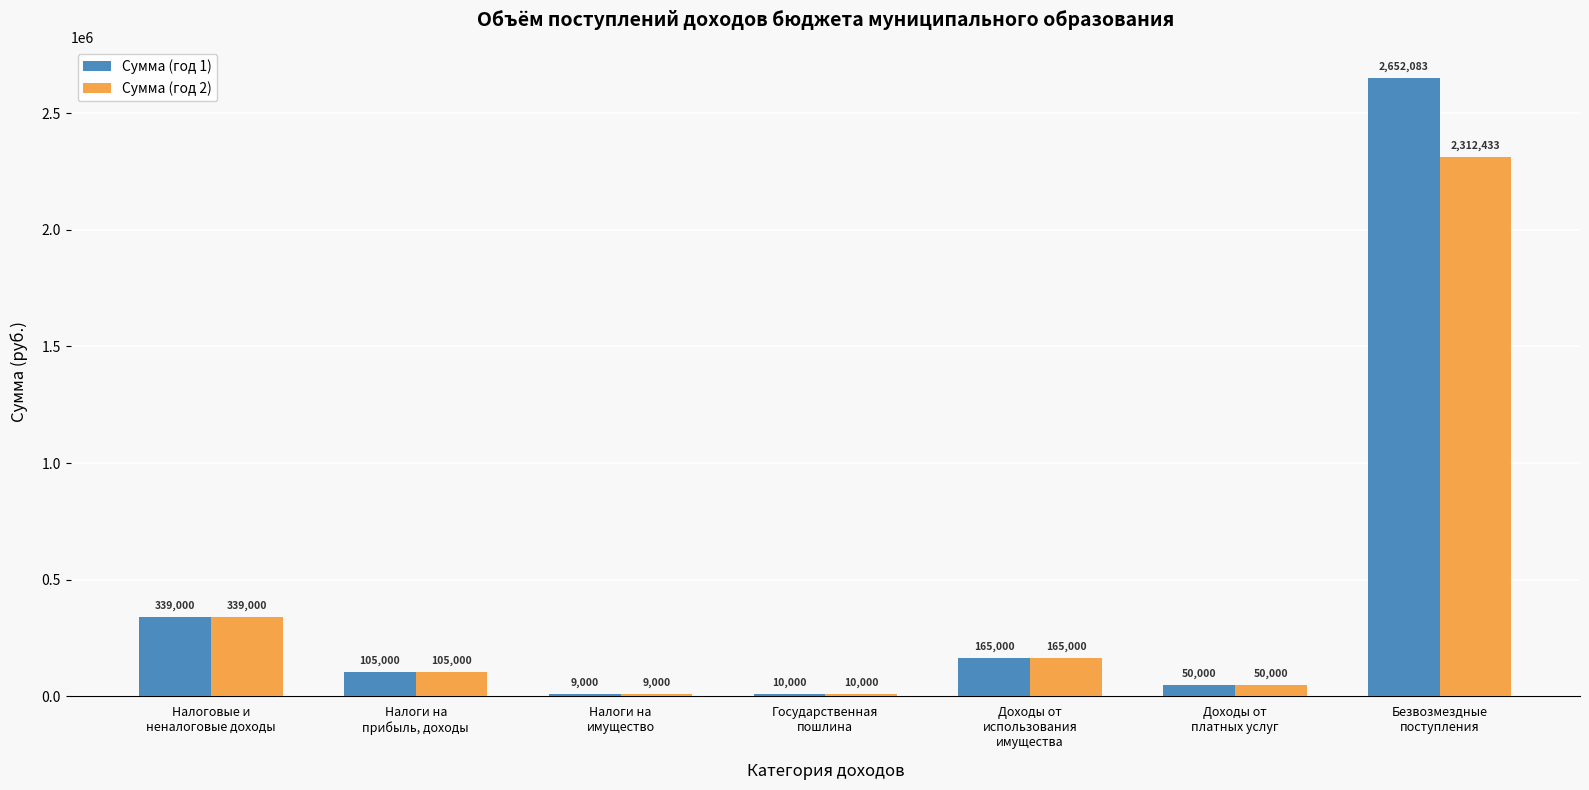

Rank the series by their average value, from lowest to highest.

Сумма (год 2), Сумма (год 1)